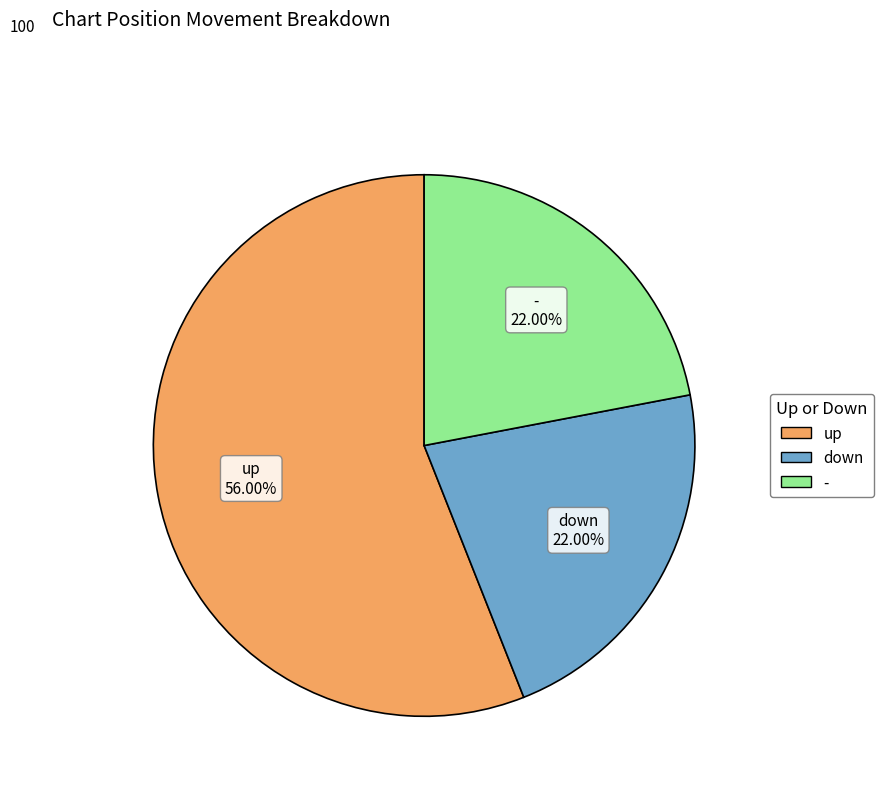

What percentage is NOT represented by up?

44.0%